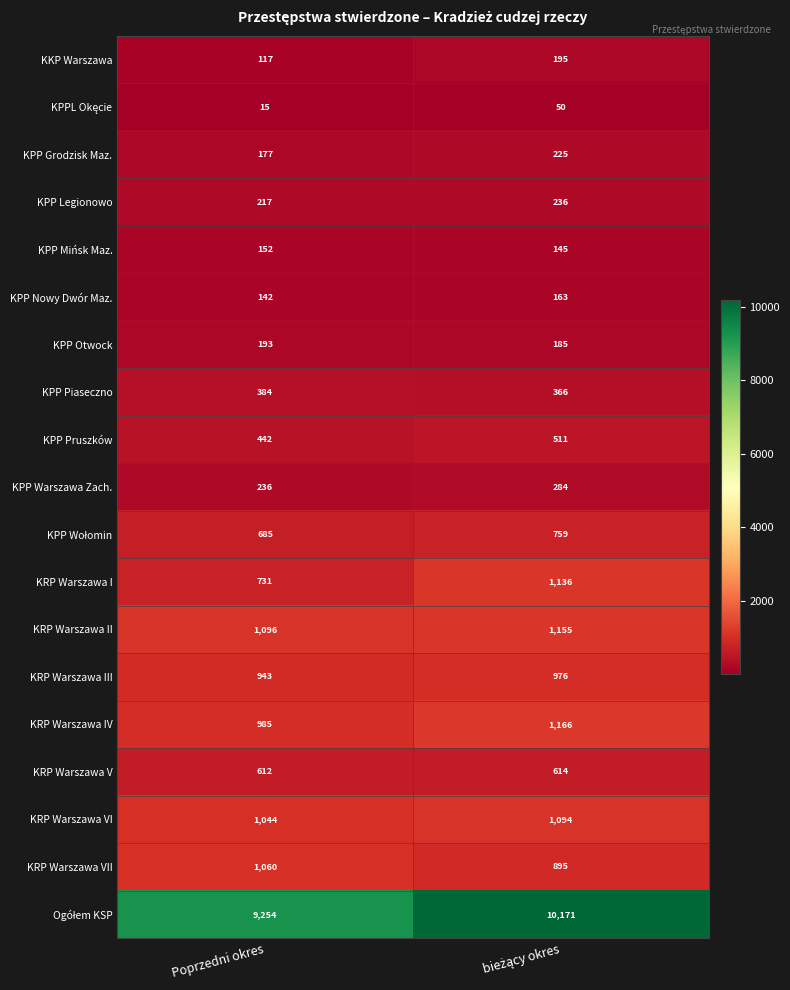

Is it true that KPP Mińsk Maz. equals 206 at Poprzedni okres?

False